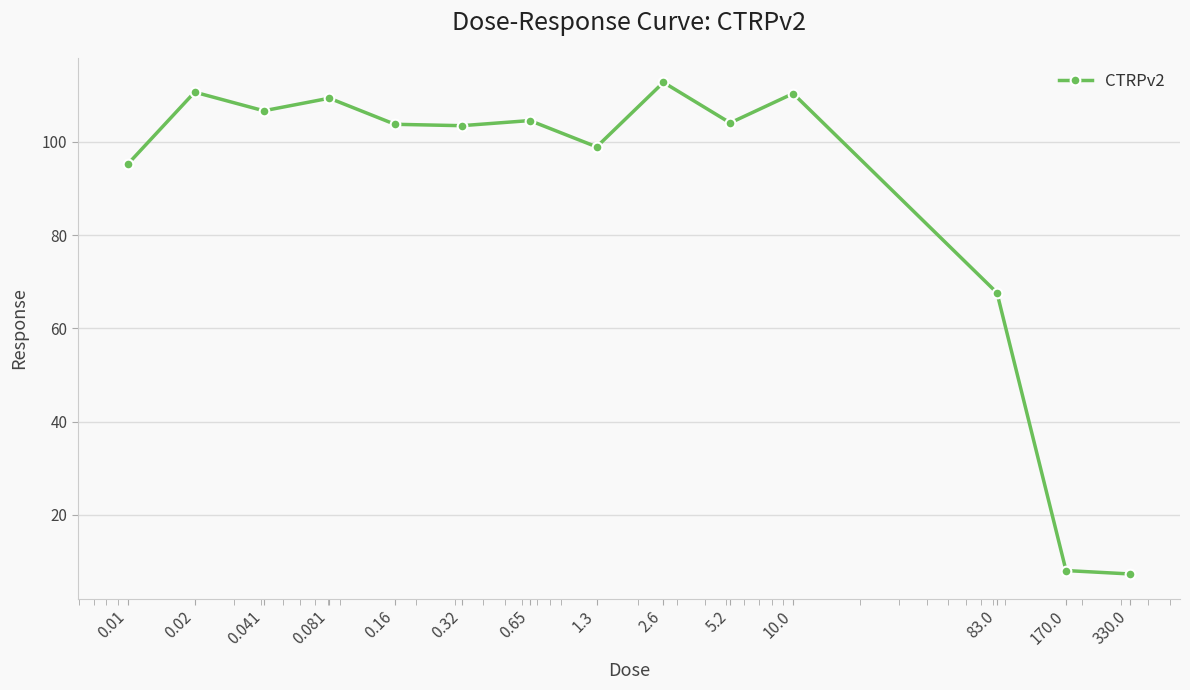

How many series are shown in this chart?

1